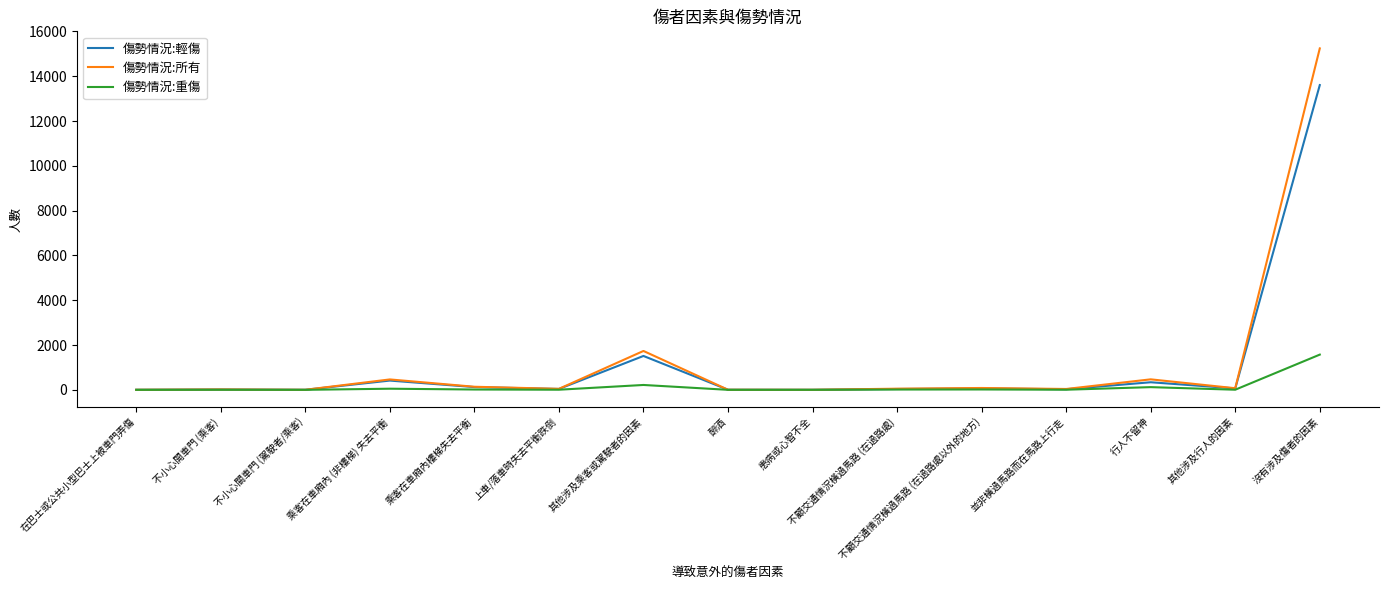

Is it true that 傷勢情況:重傷 equals 797 at 不小心關車門 (駕駛者/乘客)?

False